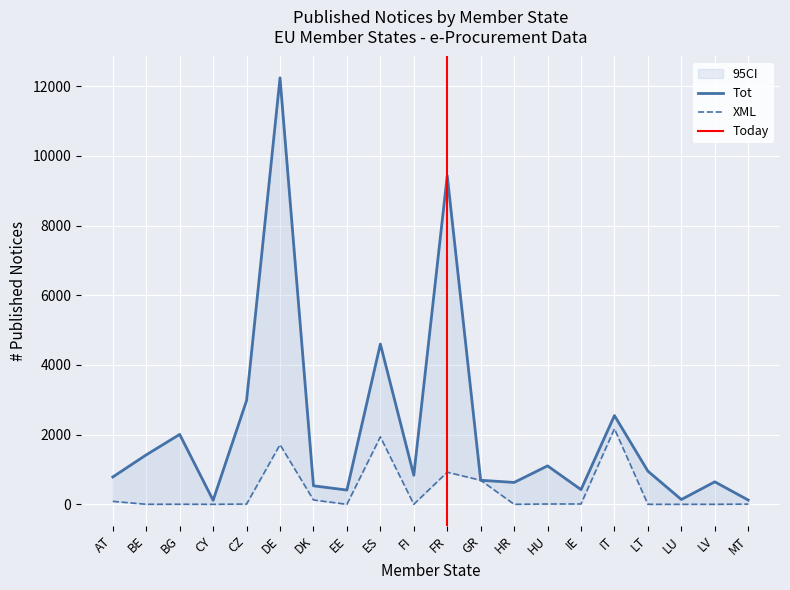

In Tot, how many points are higher than both neighbors (excluding endpoints)?

7